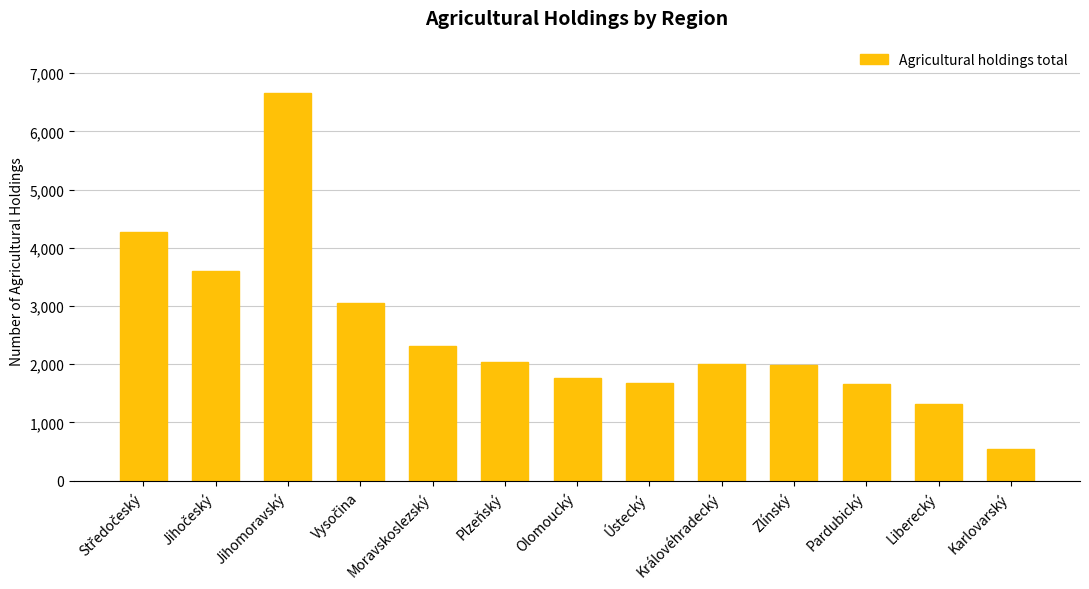

What is the ratio of the value at Ústecký to the value at Plzeňský?

0.8